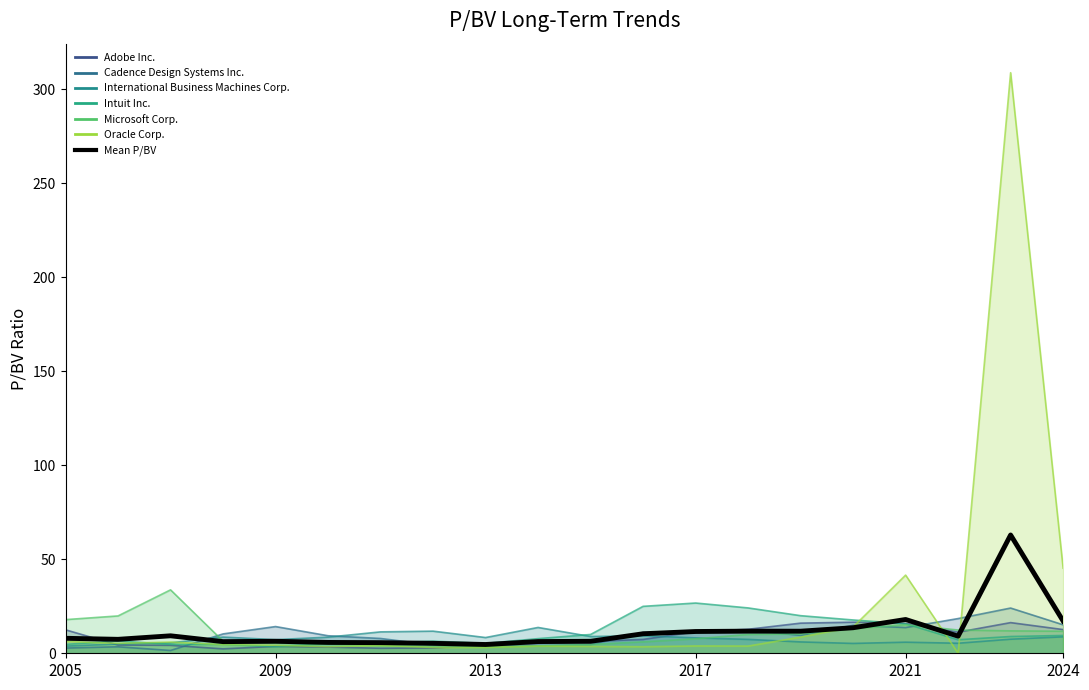

Does the chart have visible grid lines?

No